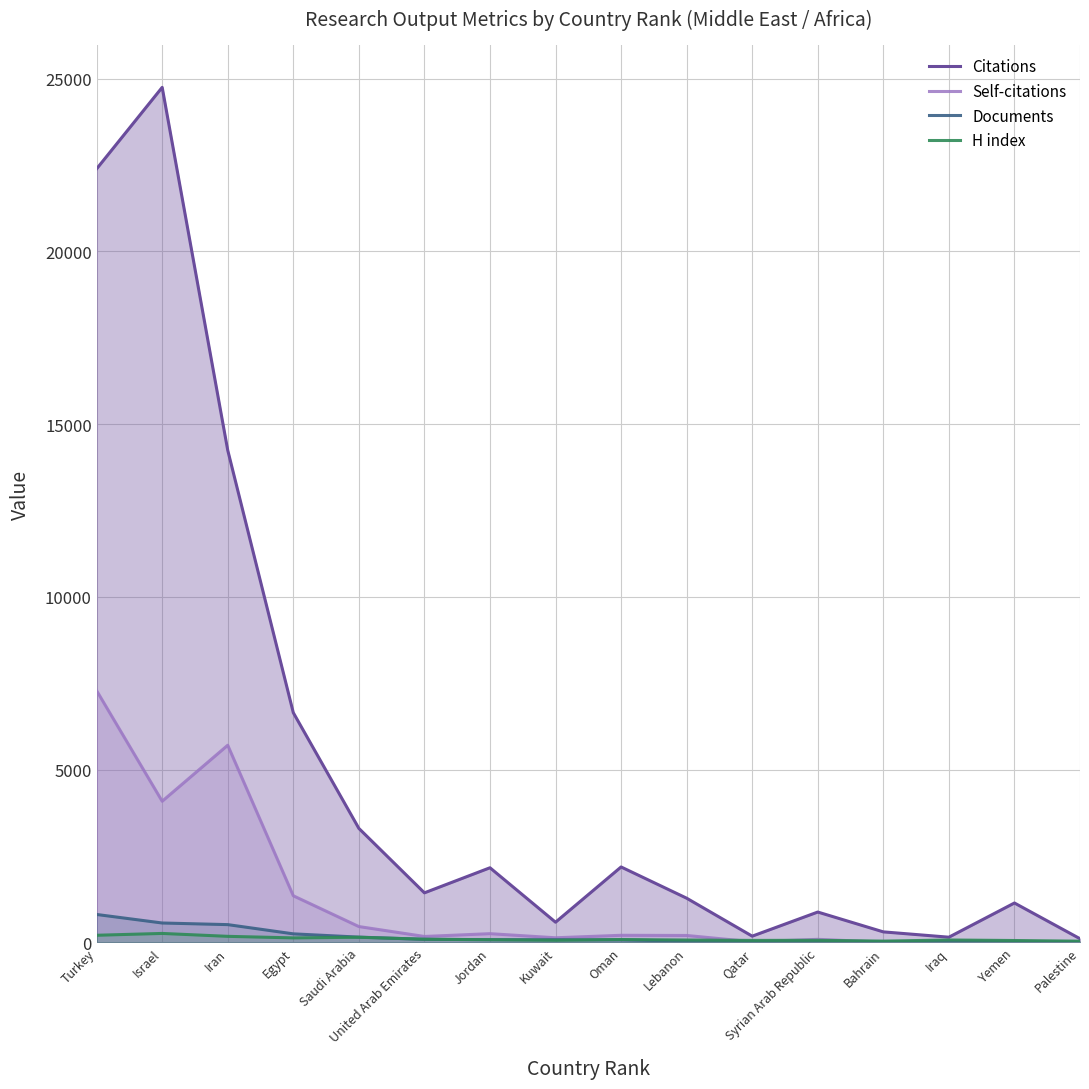

Which has a higher value, Egypt or Lebanon?

Egypt